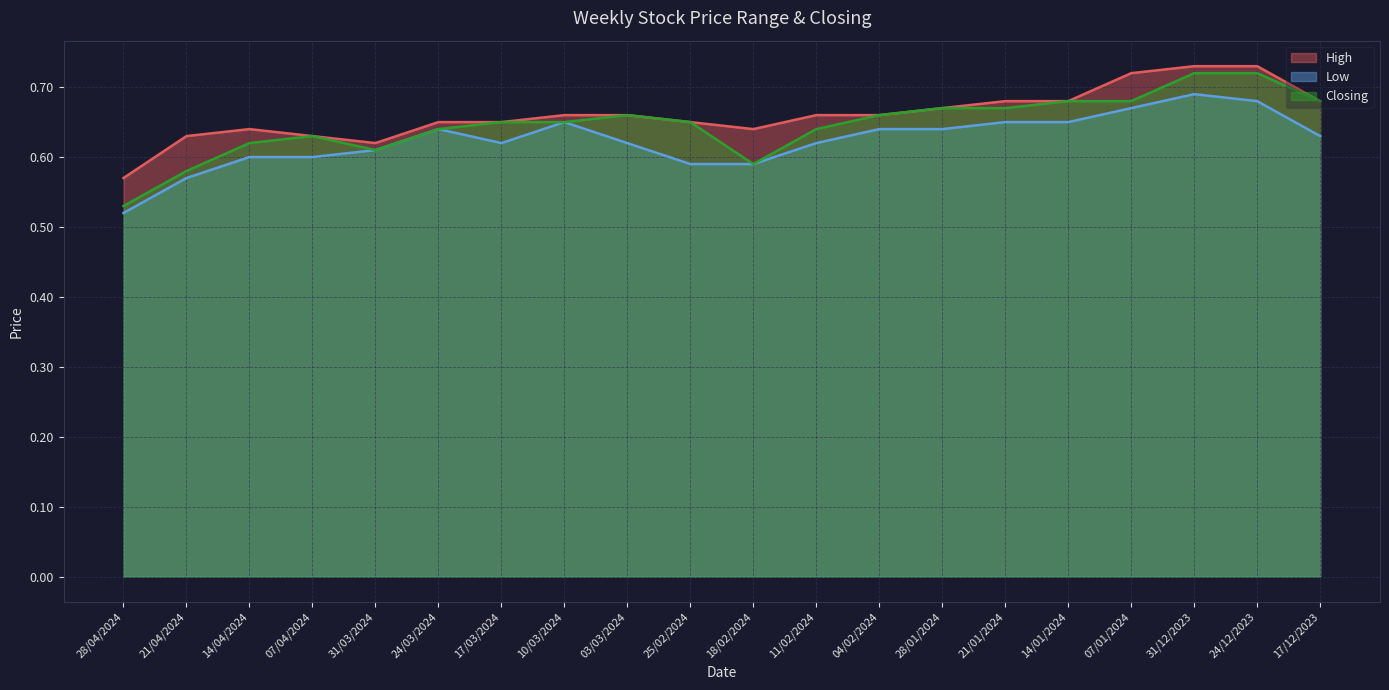

What are all the series names shown in the legend?

High, Low, Closing